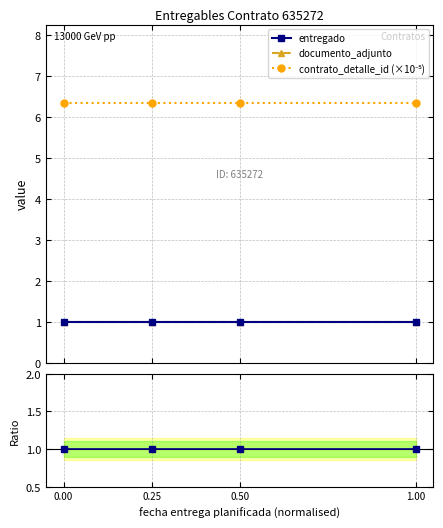

Between 0.25 and 0.50, which series saw the biggest shift?

entregado